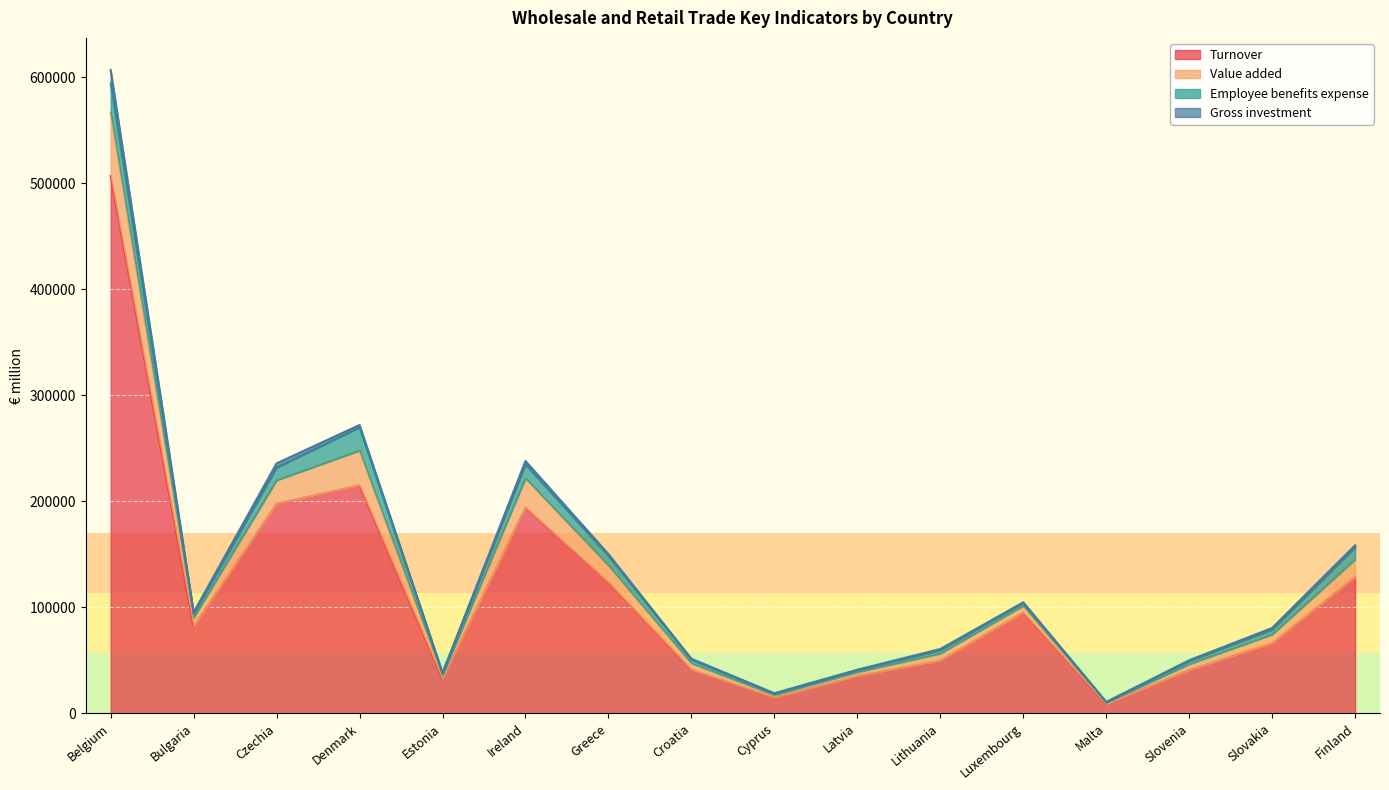

The Turnover series shows 34920.8 at Latvia. True or false?

True